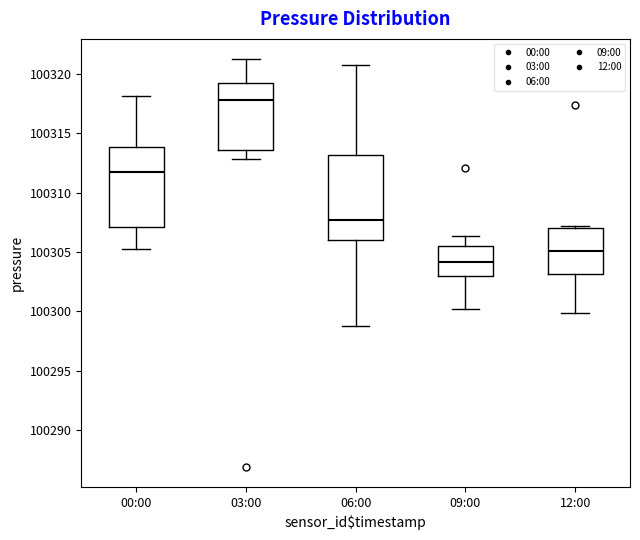

Which box has the lowest median line?

09:00